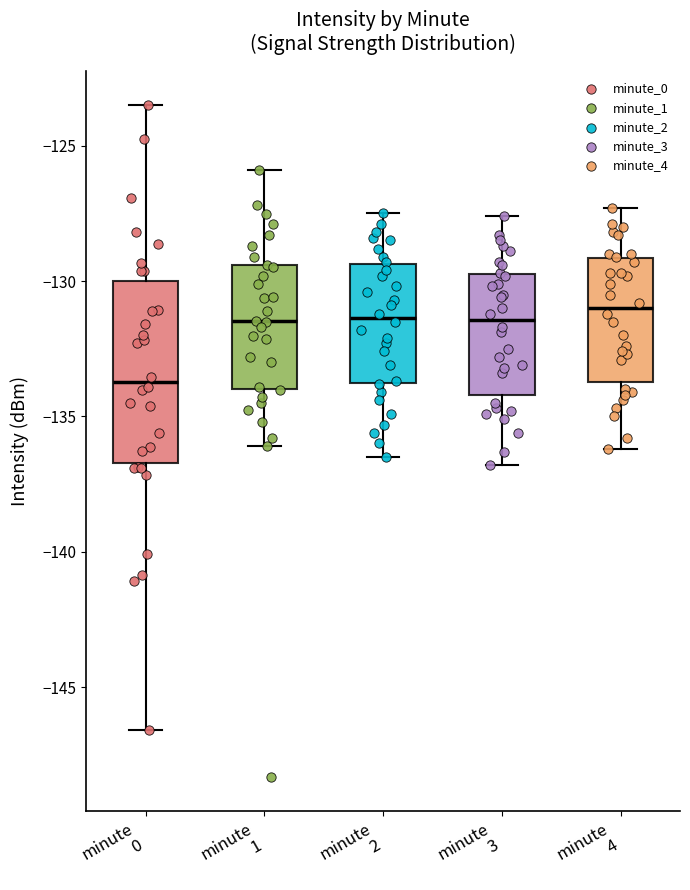

Where does the upper whisker of the box for minute 3 end on the y-axis? The values are not printed on the chart, so give them approximately, as read against the axis.

-127.5